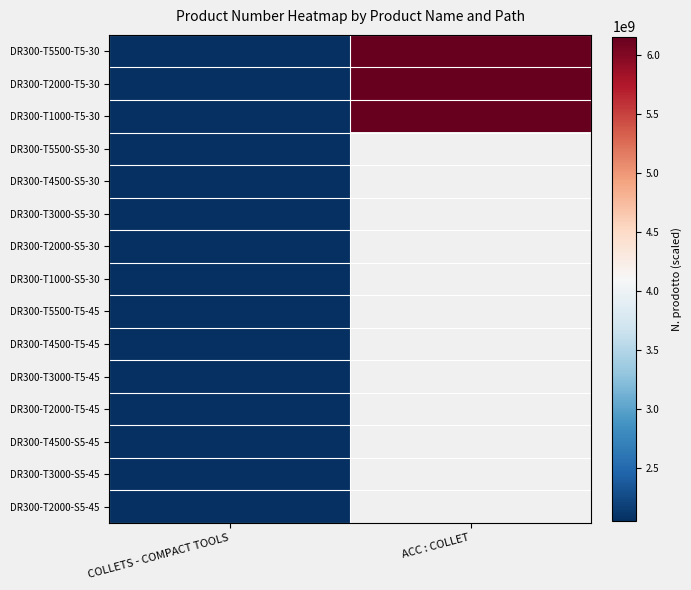

How many series are shown in this chart?

15